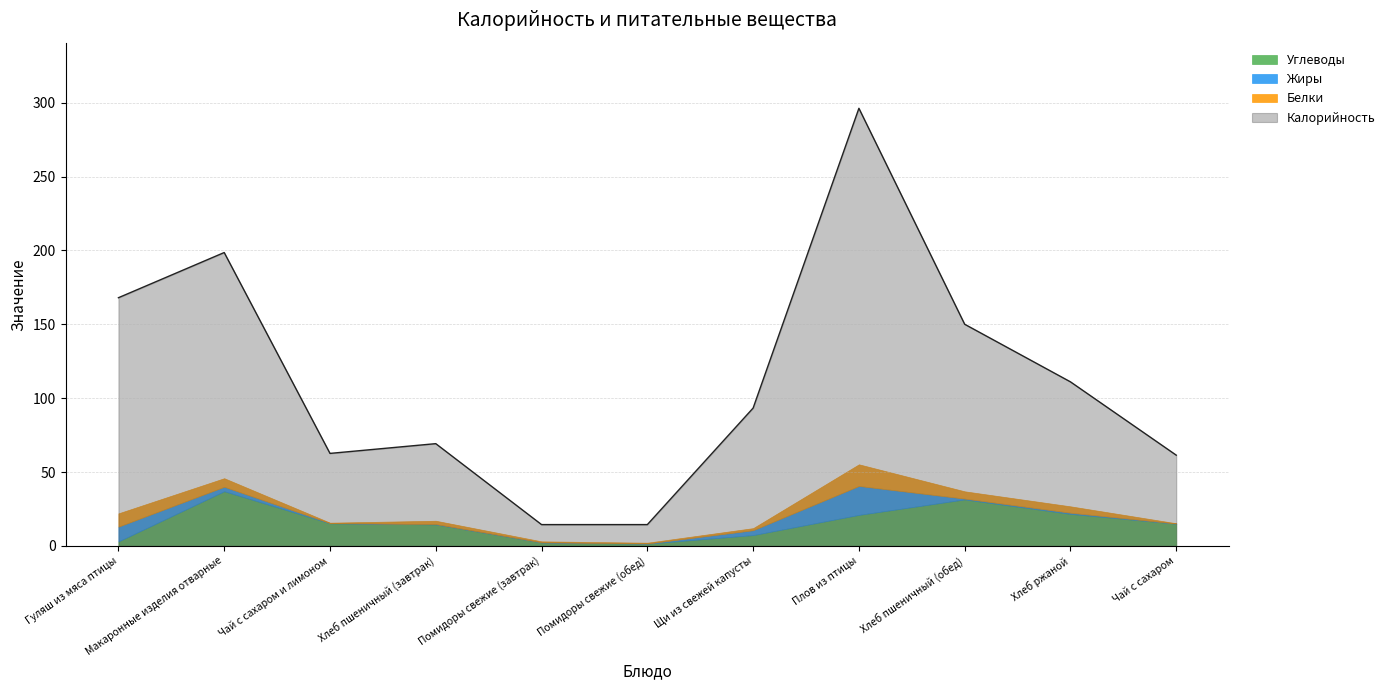

What is the total value across all series at Хлеб ржаной?

137.8